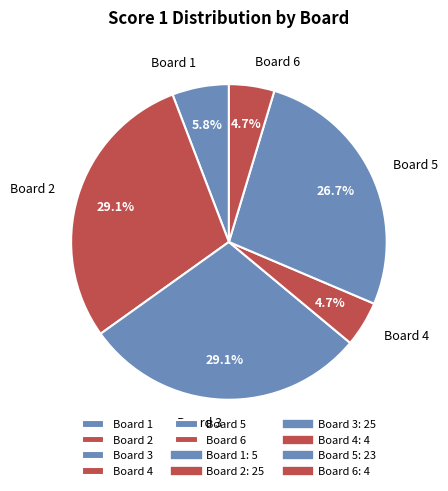

To the nearest percent, what is the difference between the Board 4 and Board 2 slice percentages?

24%